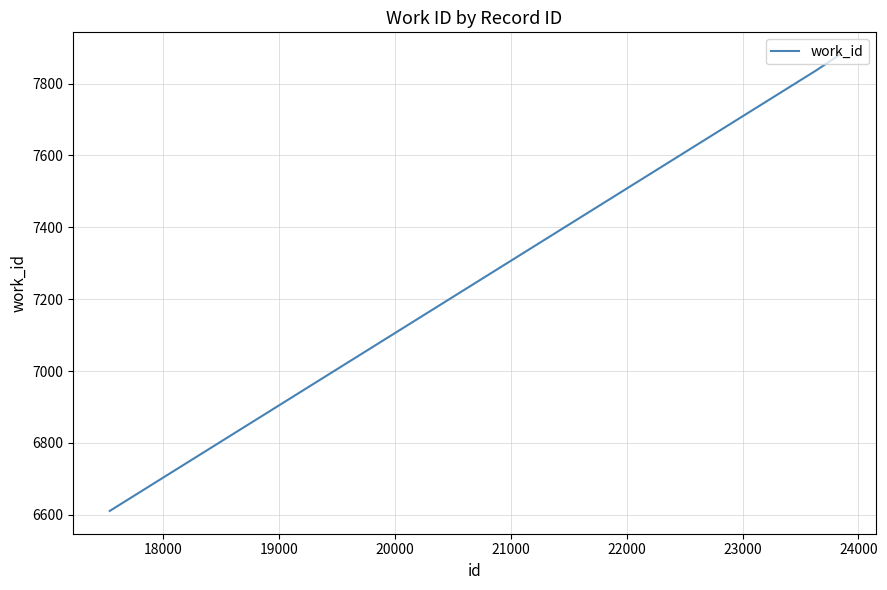

What is the sum of all values?

22327